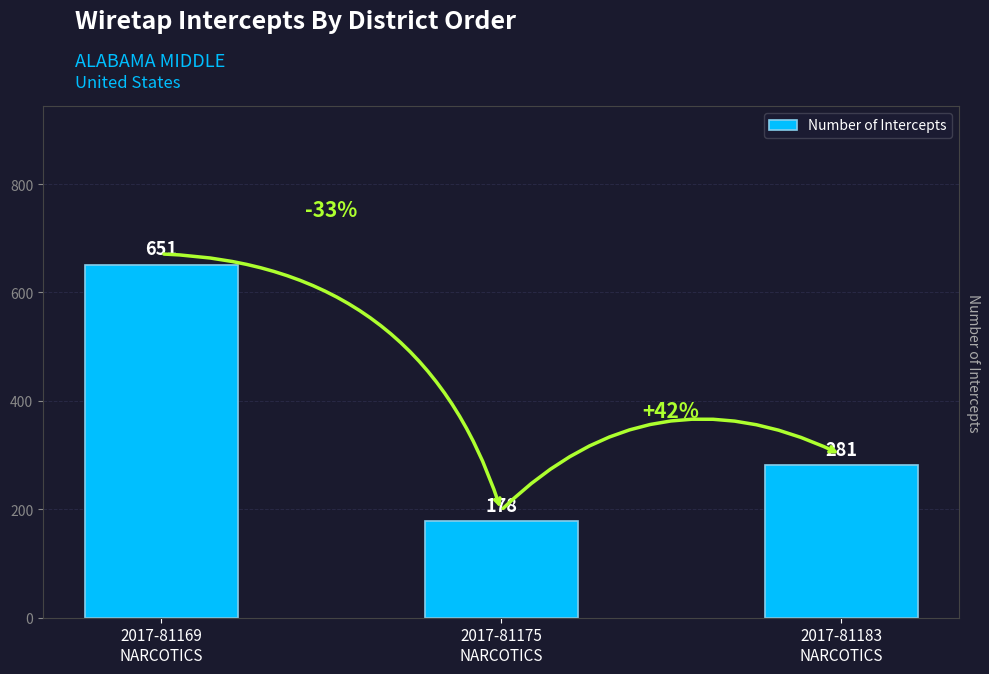

What is the label of the 3rd bar from the right?

2017-81169
NARCOTICS